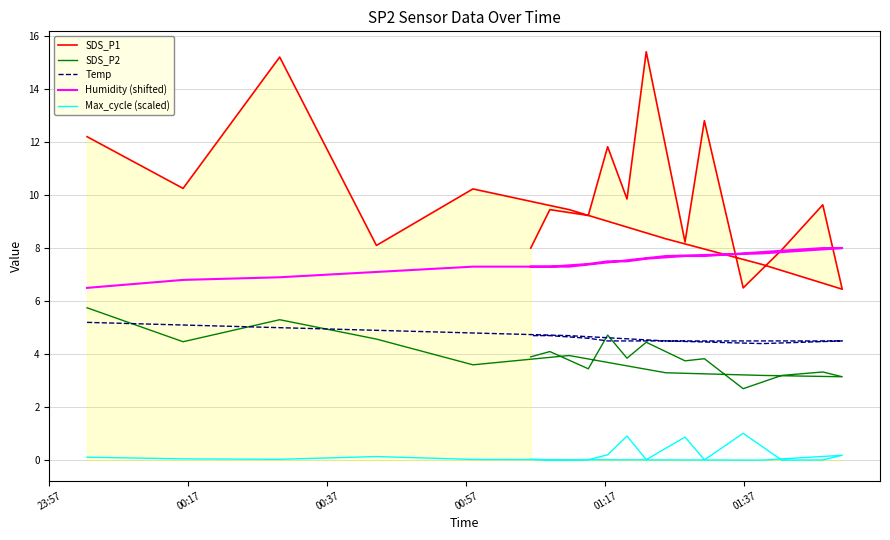

What is the difference between the maximum and minimum values in the SDS_P1 series?

8.9